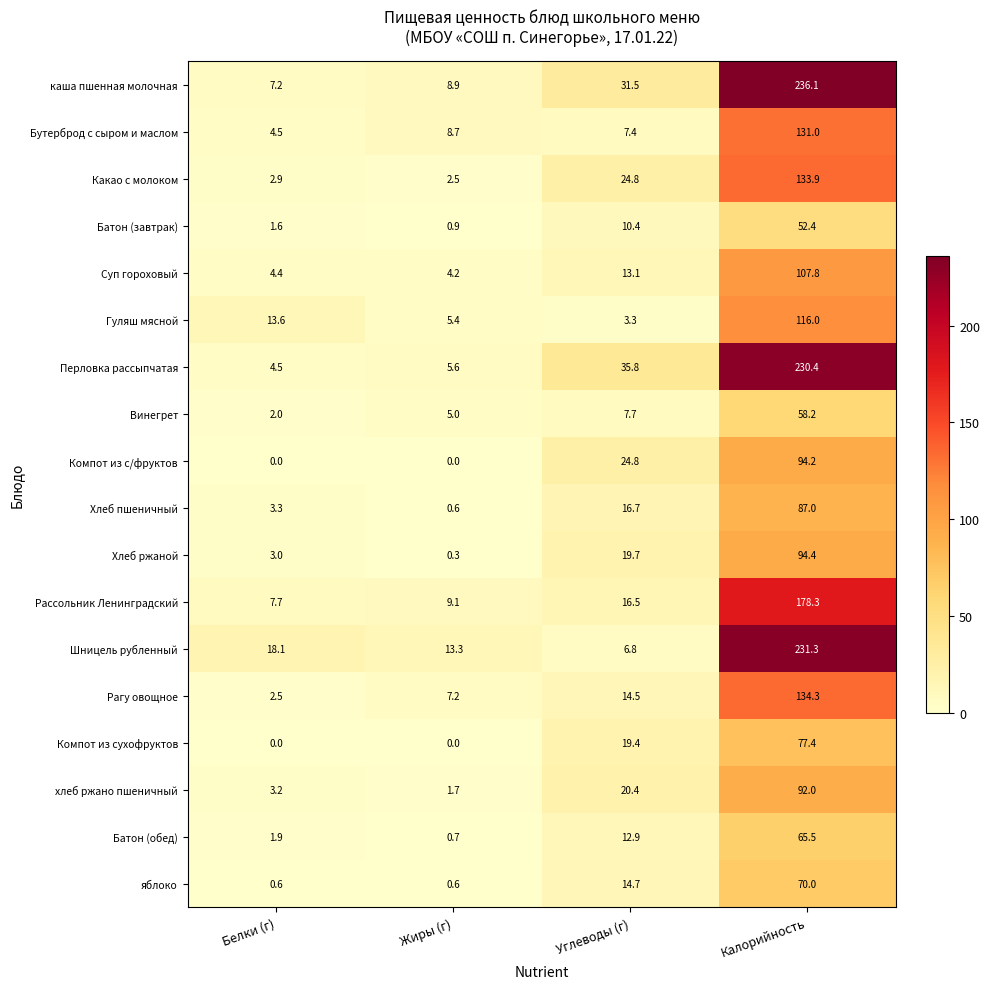

The Перловка рассыпчатая series shows 24.6 at Углеводы (г). True or false?

False